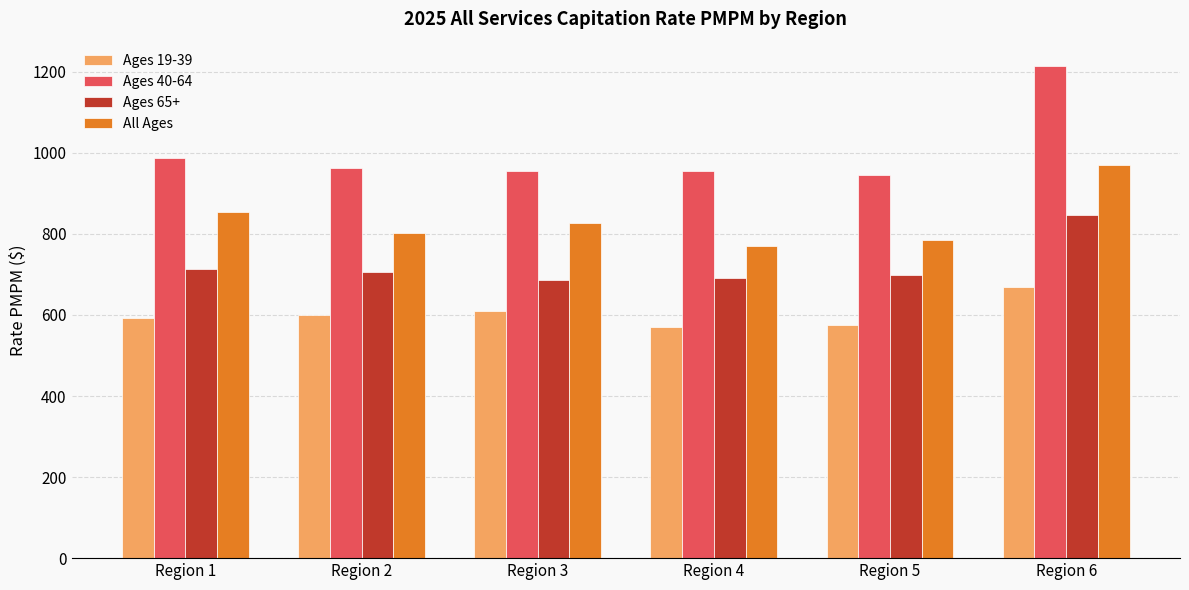

Where is All Ages nearest to the value 869?

Region 1